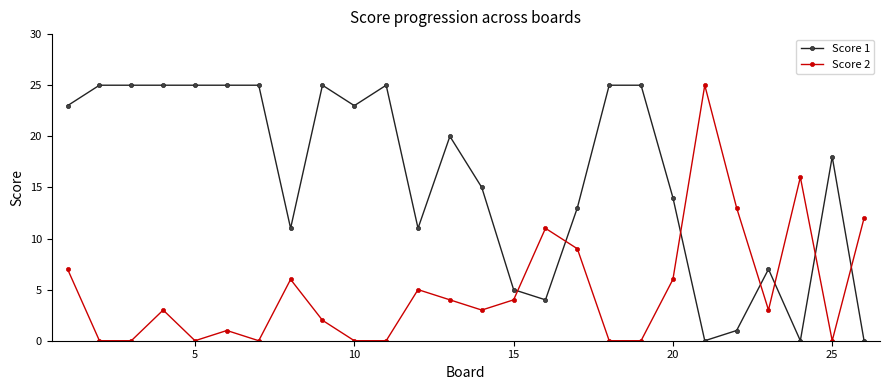

Which series has the largest total across all categories?

Score 1